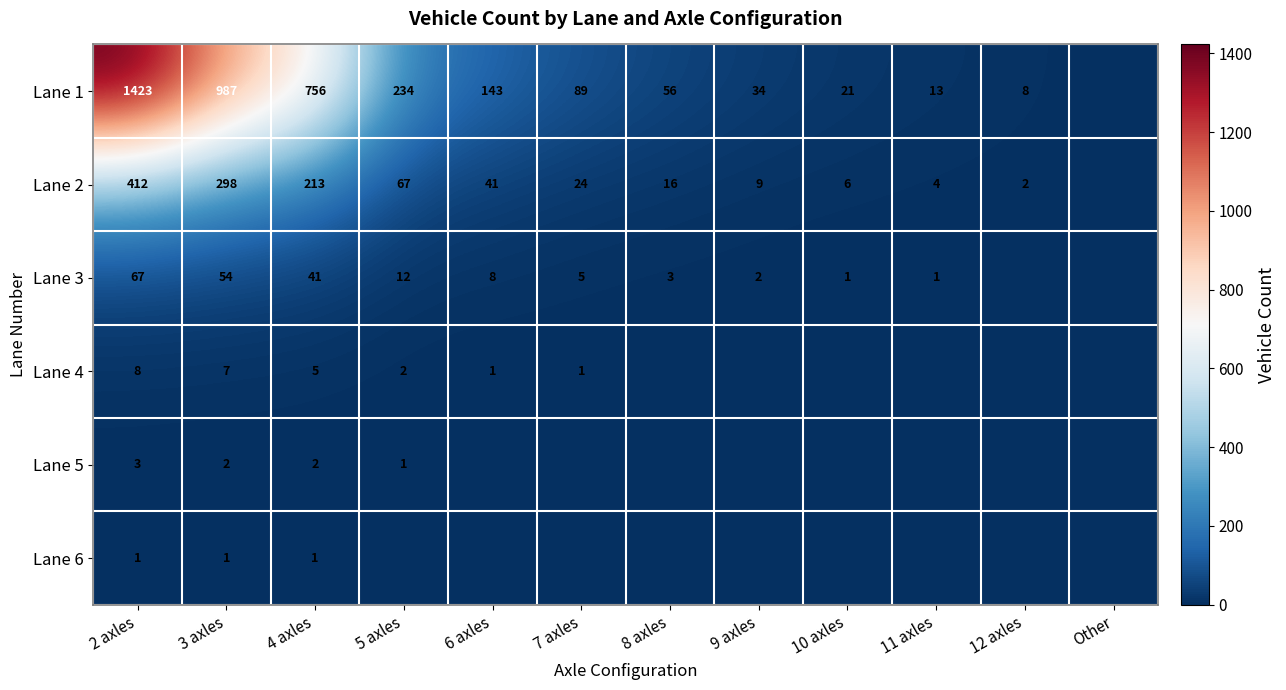

What is the total value across all series at 8 axles?

75